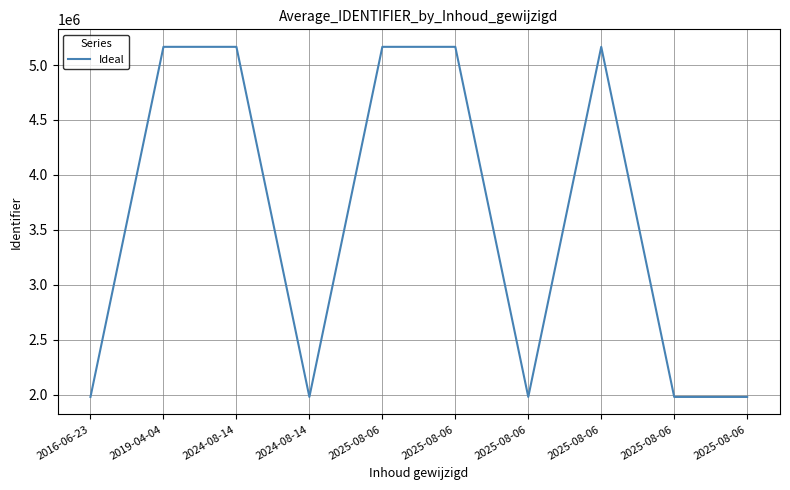

What is the label of the 5th point from the left?

2025-08-06